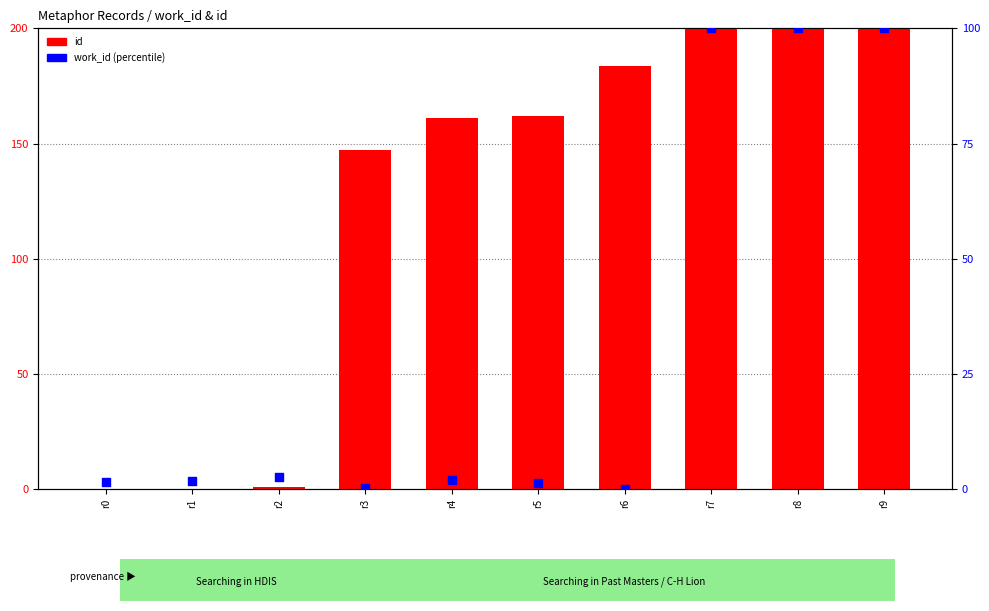

What are all the series names shown in the legend?

id, work_id